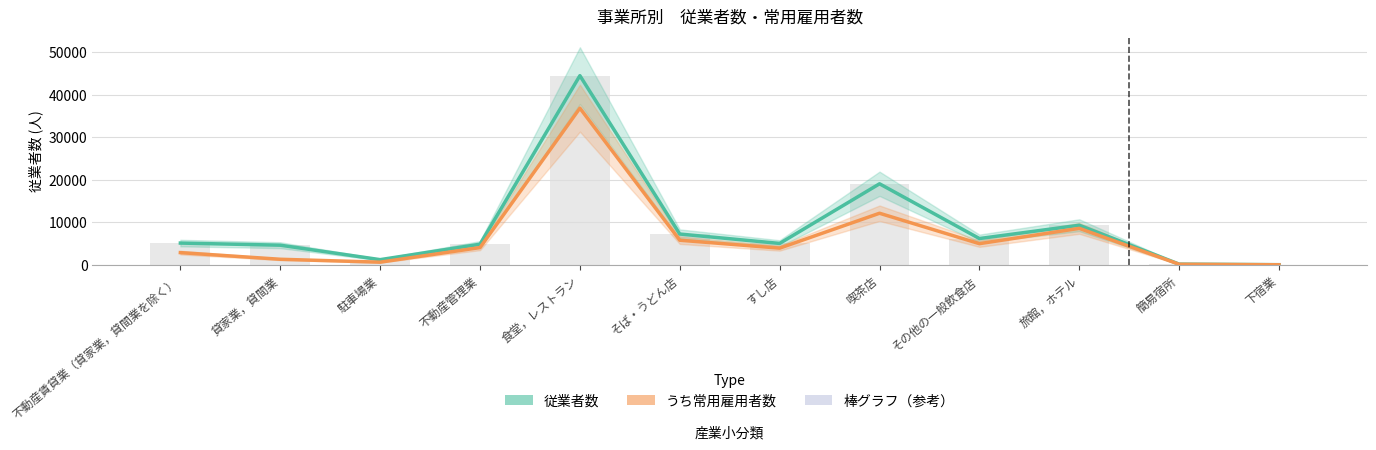

What is the minimum value shown in the chart?

11